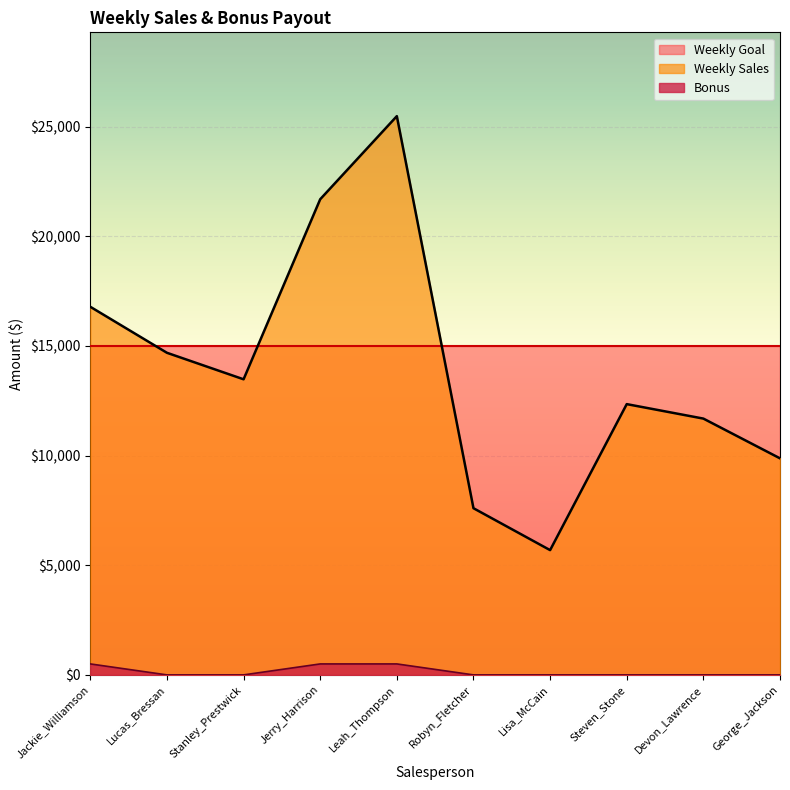

True or false: Weekly Sales has a value of 11687.0 at Devon_Lawrence.

True